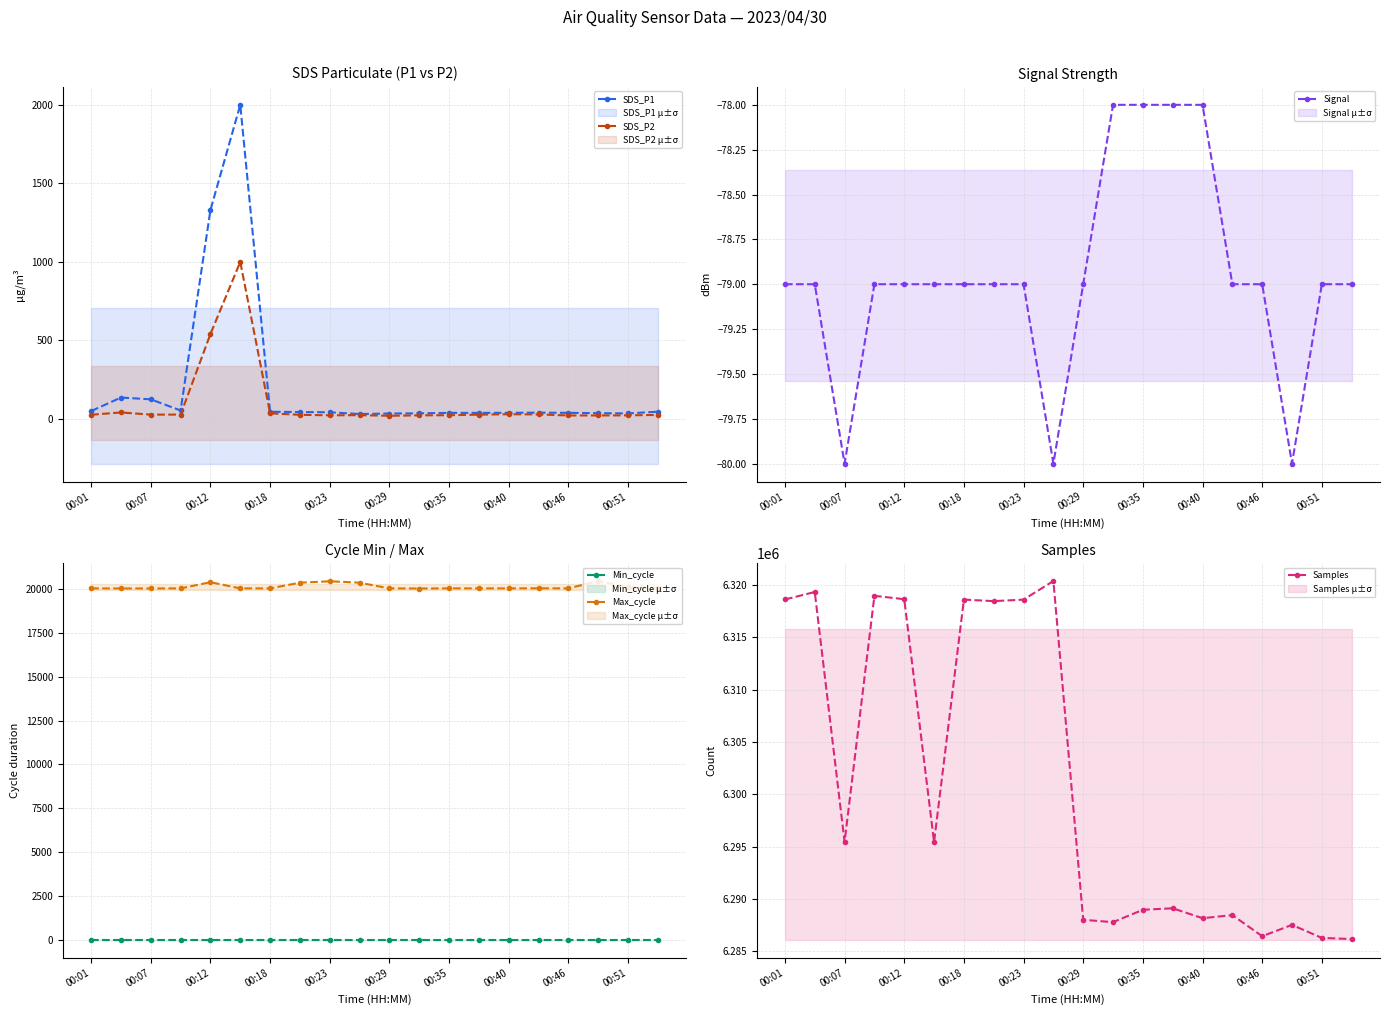

True or false: Min_cycle and Max_cycle cross at least once.

False